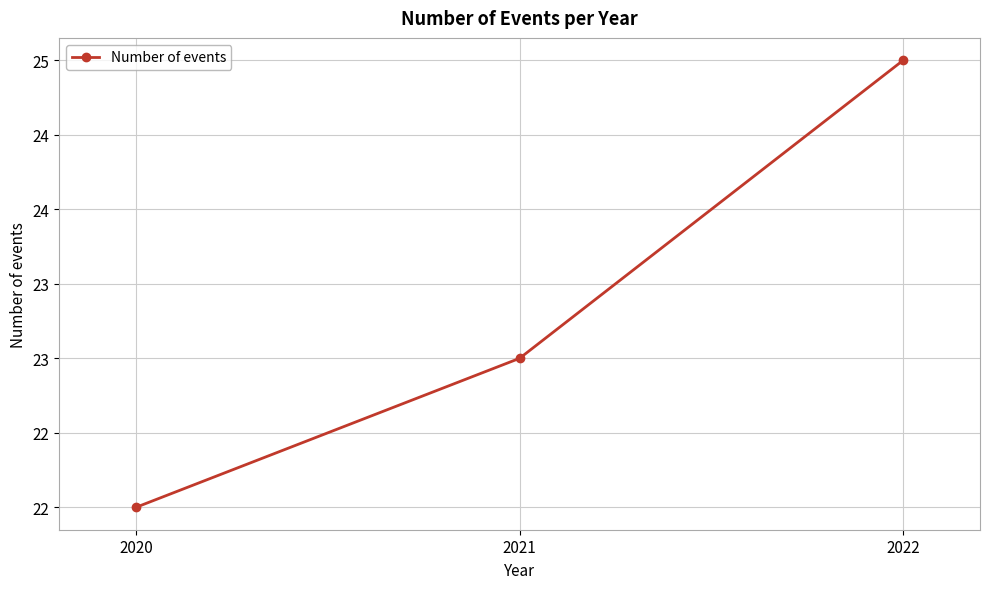

Does the chart have visible grid lines?

Yes